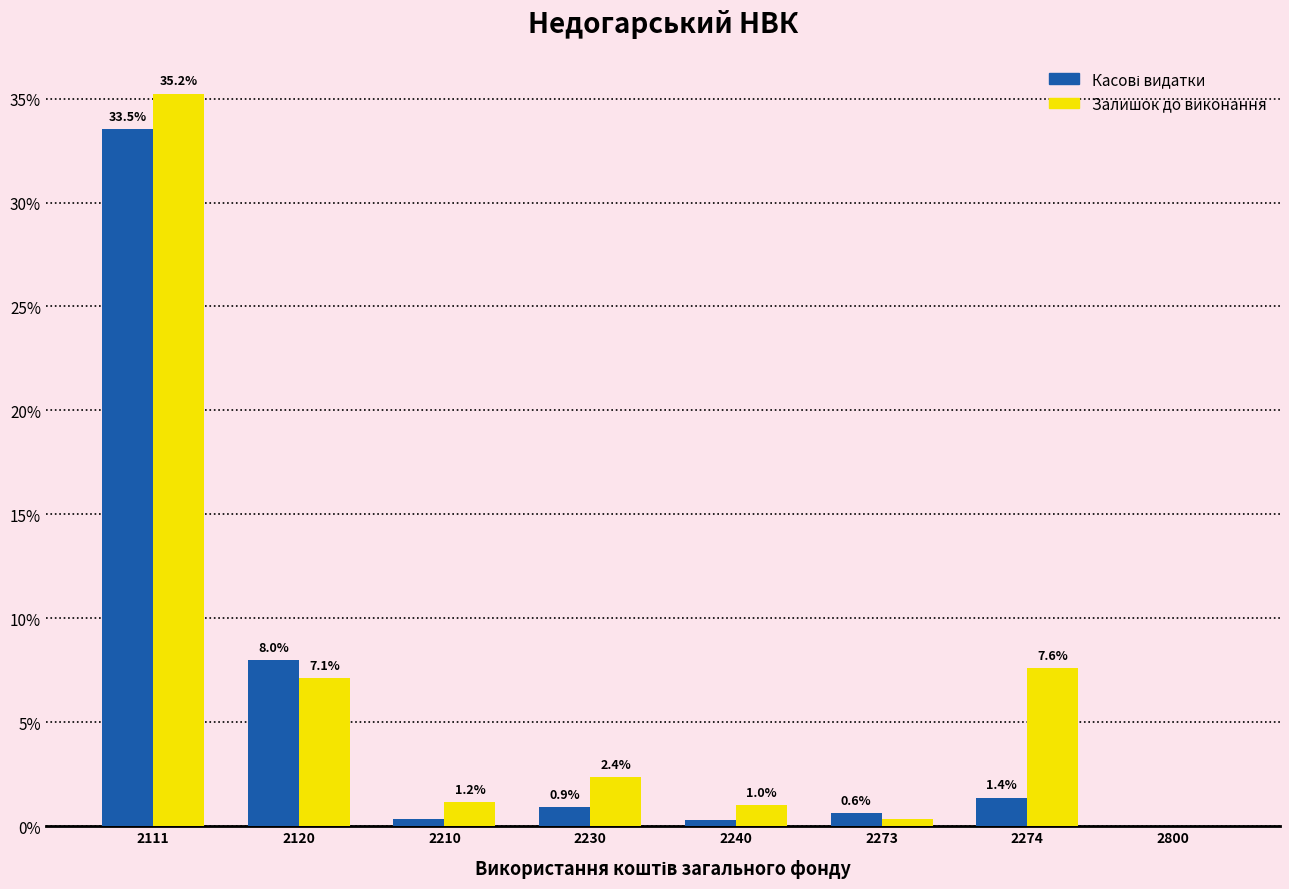

Which series has the largest total across all categories?

Залишок до виконання